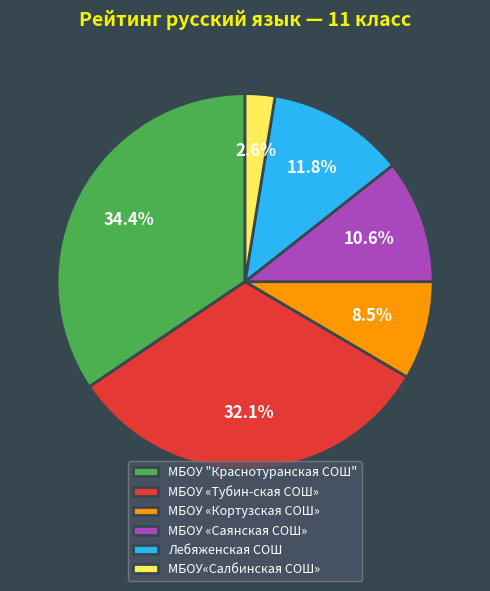

To the nearest percent, what is the average slice percentage?

17%